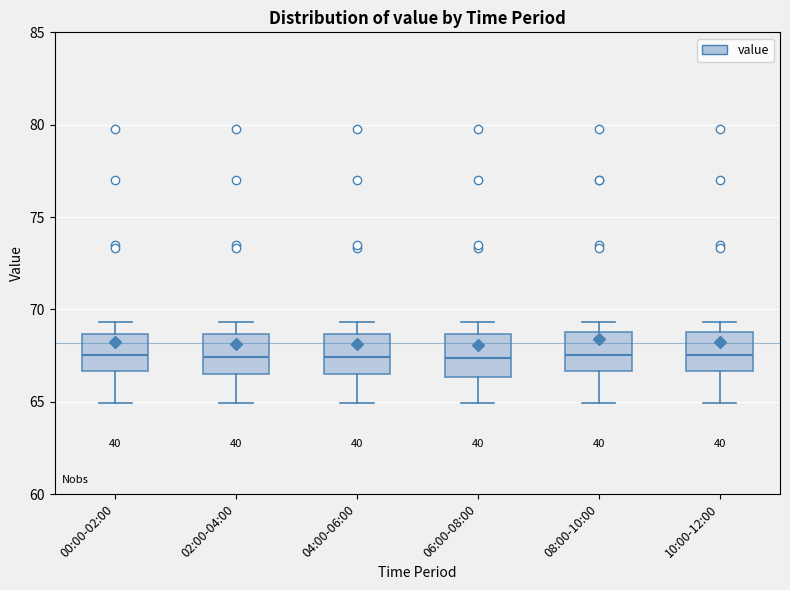

Reading left to right, transcribe this box plot: for each box, give where its median line is, the range the box spans, and where its two whiskers end, as read against the y-axis. The values are not printed on the chart, so give them approximately, as read against the axis.

00:00-02:00: median 67.5, box 66.5 to 68.5, whiskers 65.0 to 69.5
02:00-04:00: median 67.5, box 66.5 to 68.5, whiskers 65.0 to 69.5
04:00-06:00: median 67.5, box 66.5 to 68.5, whiskers 65.0 to 69.5
06:00-08:00: median 67.5, box 66.5 to 68.5, whiskers 65.0 to 69.5
08:00-10:00: median 67.5, box 66.5 to 69.0, whiskers 65.0 to 69.5
10:00-12:00: median 67.5, box 66.5 to 69.0, whiskers 65.0 to 69.5